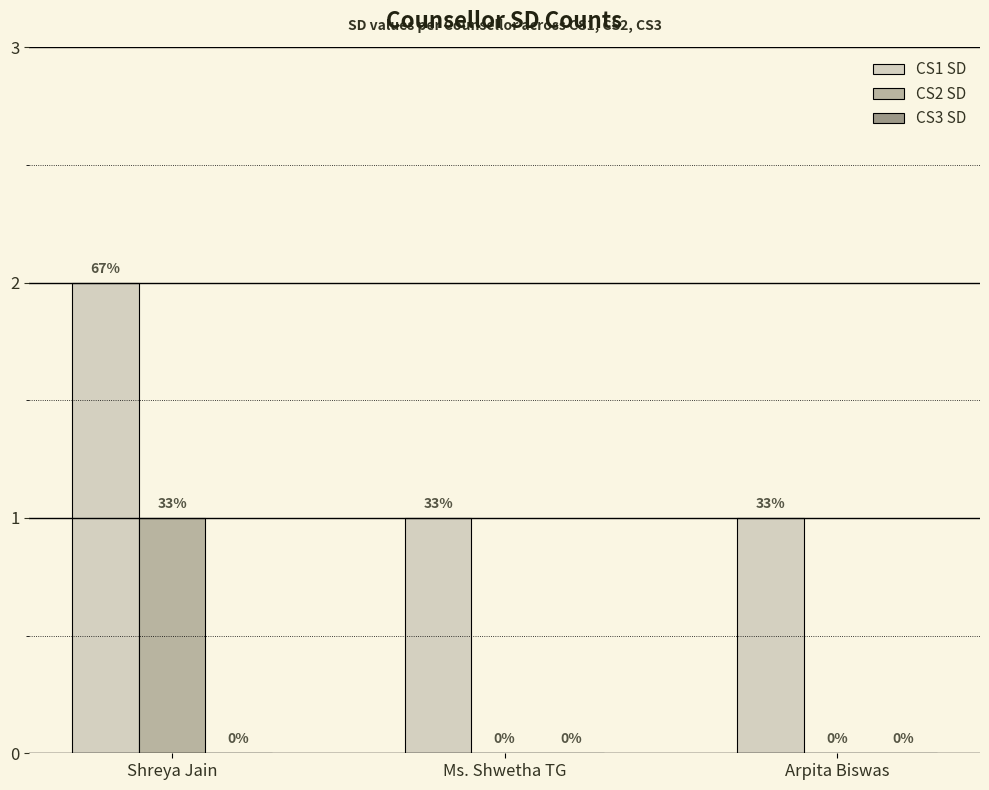

How many positive values does the CS2 SD series have?

1